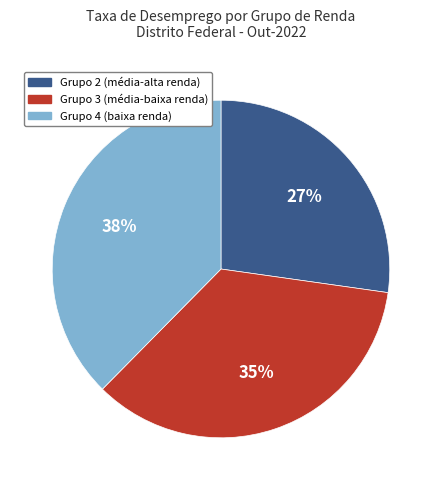

To the nearest percent, what is the combined percentage of Grupo 3 (média-baixa renda) and Grupo 2 (média-alta renda)?

62%